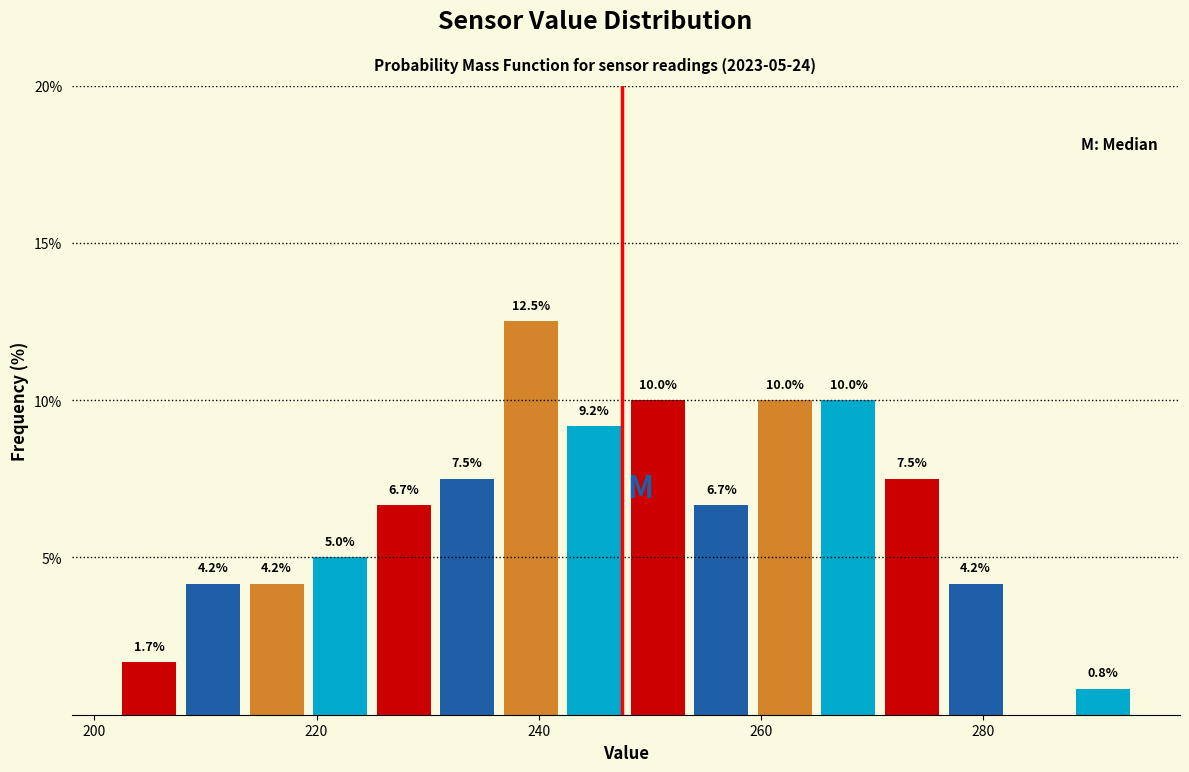

Read against the x-axis, roughly where is the centre of the tallest bar?

240